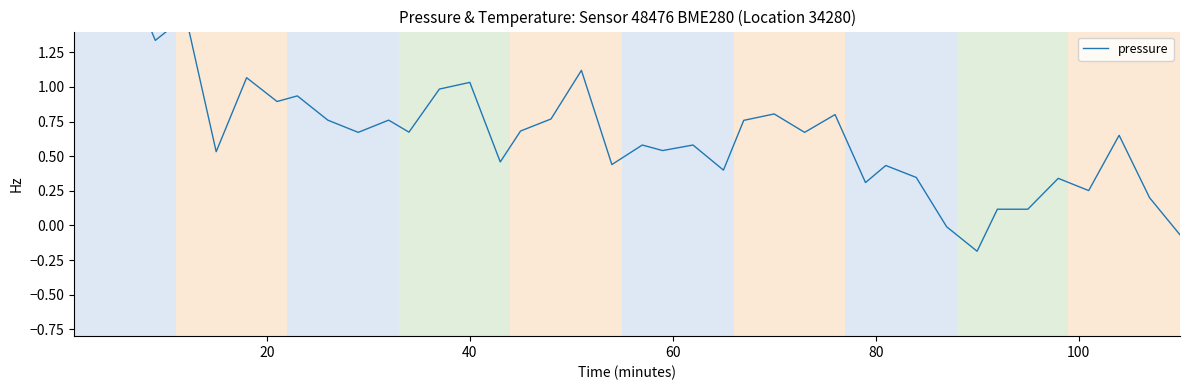

What is the difference between the maximum and minimum values?

2.3